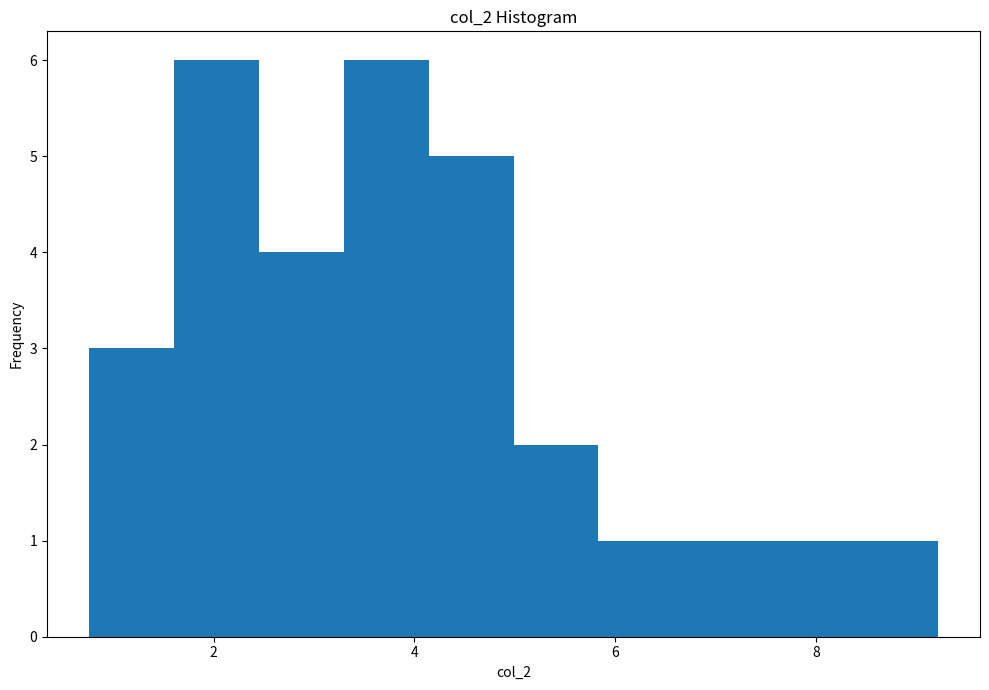

Reading left to right, list every bar in this chart as the range it spans on the x-axis followed by its height. Neither the bar edges nor the heights are printed on the chart, so give them approximately, as read against the axes.

0.8 to 1.6: 3
1.6 to 2.4: 6
2.4 to 3.2: 4
3.2 to 4.2: 6
4.2 to 5.0: 5
5.0 to 5.8: 2
5.8 to 6.6: 1
6.6 to 7.6: 1
7.6 to 8.4: 1
8.4 to 9.2: 1